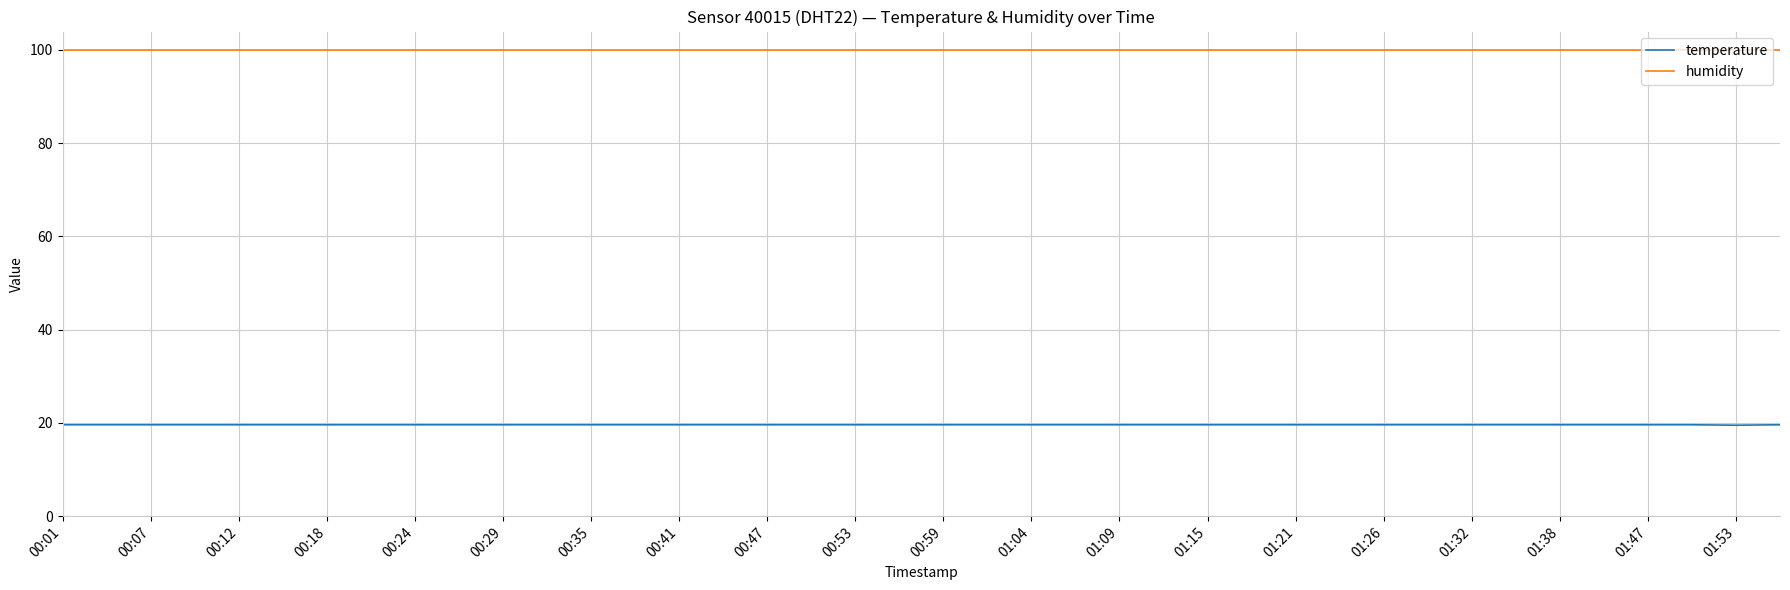

Does the chart have visible grid lines?

Yes